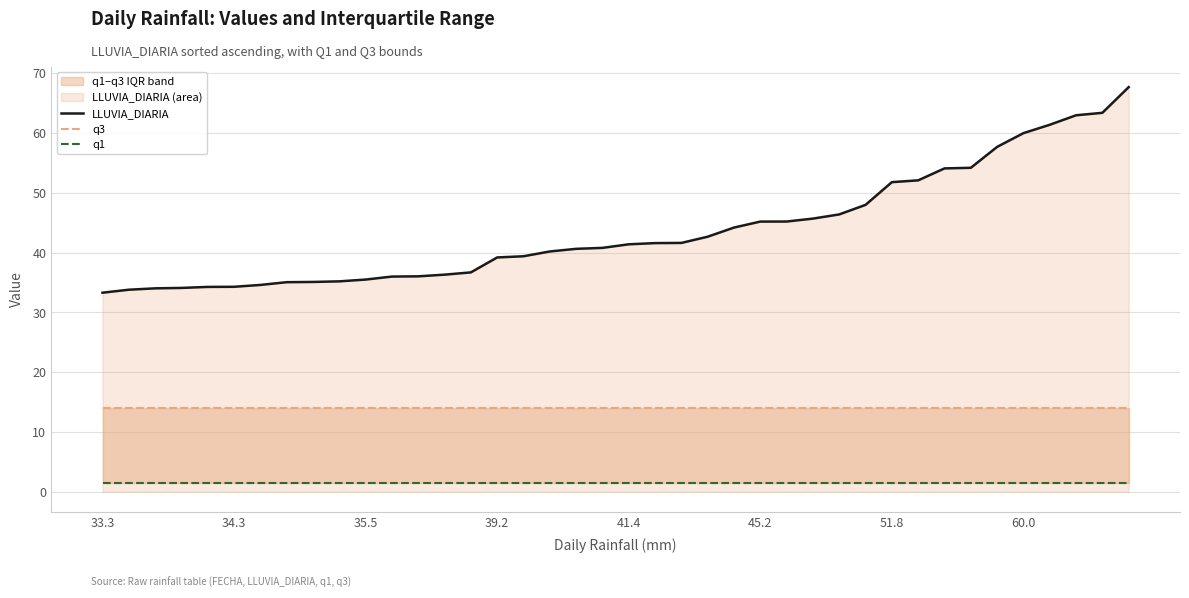

Is it true that LLUVIA_DIARIA equals 53.1 at 34.3?

False